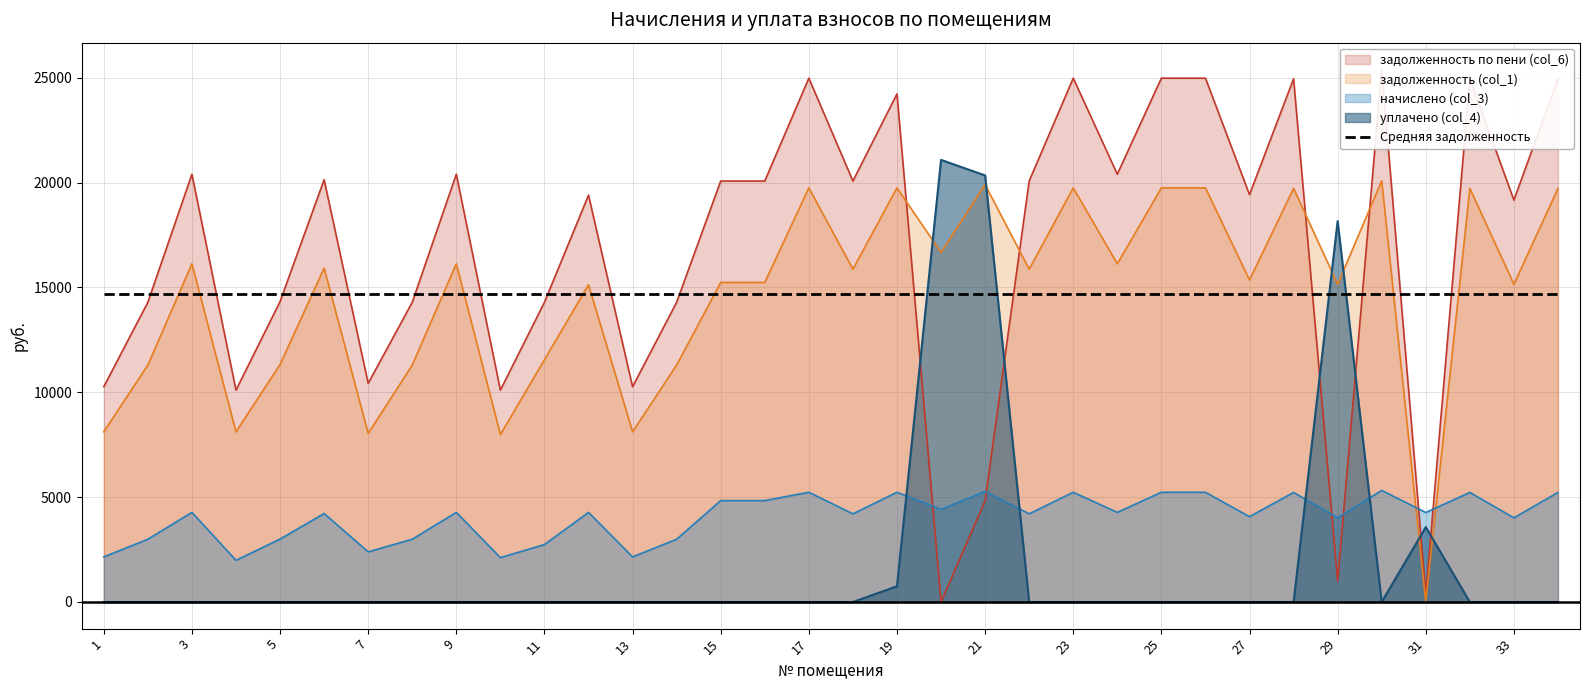

Rank the series by their maximum value, from highest to lowest.

задолженность по пени (col_6), уплачено (col_4), задолженность (col_1), начислено (col_3)